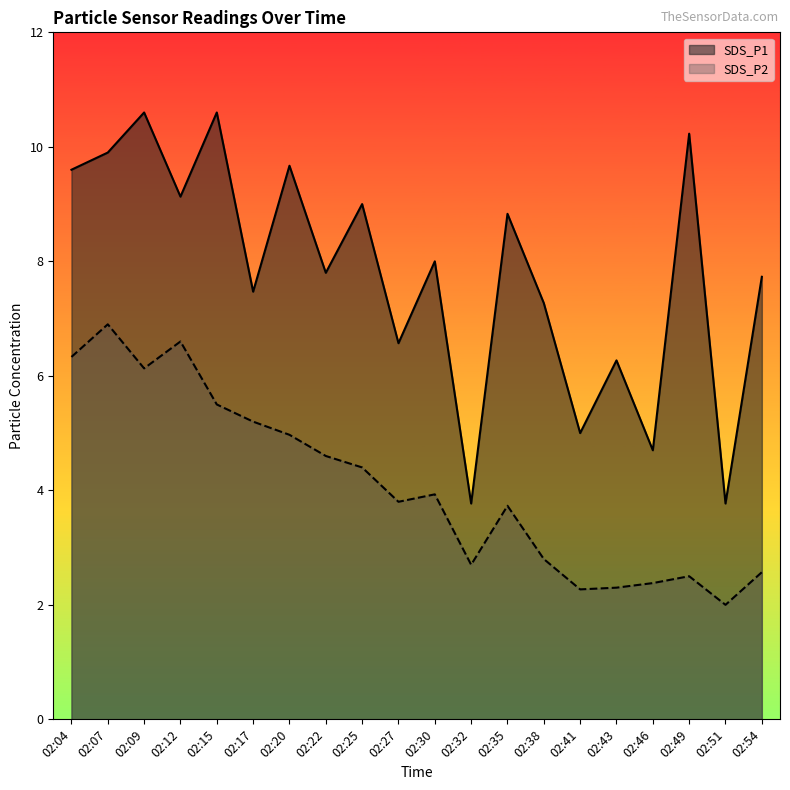

Which category has the lowest value in the SDS_P1 series?

02:32